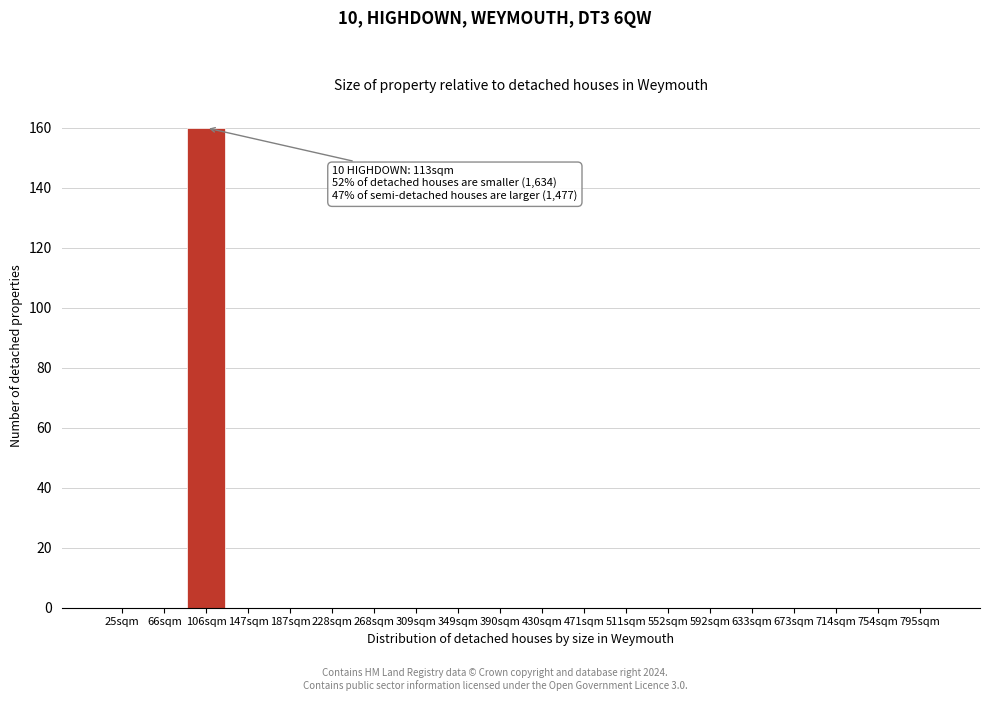

Reading left to right, transcribe all the data shown in this chart.

25sqm=0	66sqm=0	106sqm=160	147sqm=0	187sqm=0	228sqm=0	268sqm=0	309sqm=0	349sqm=0	390sqm=0	430sqm=0	471sqm=0	511sqm=0	552sqm=0	592sqm=0	633sqm=0	673sqm=0	714sqm=0	754sqm=0	795sqm=0